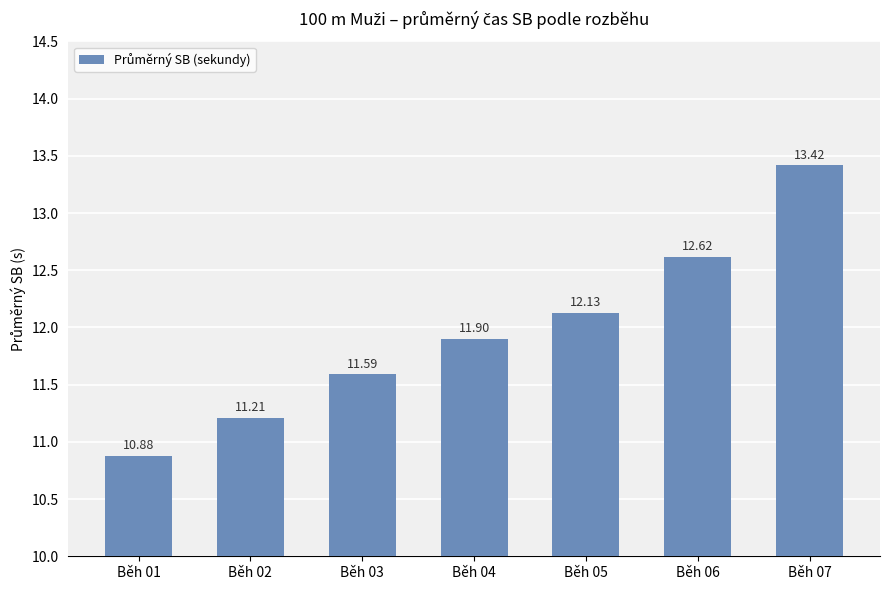

Which label corresponds to the largest value in the chart?

Běh 07